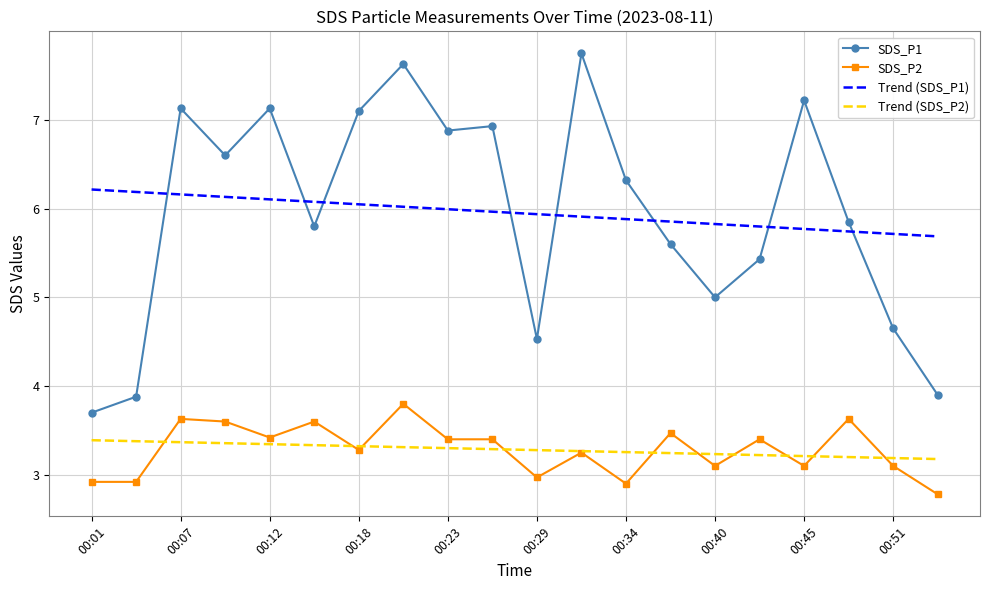

Rank the series by their maximum value, from lowest to highest.

Trend (SDS_P2), SDS_P2, Trend (SDS_P1), SDS_P1